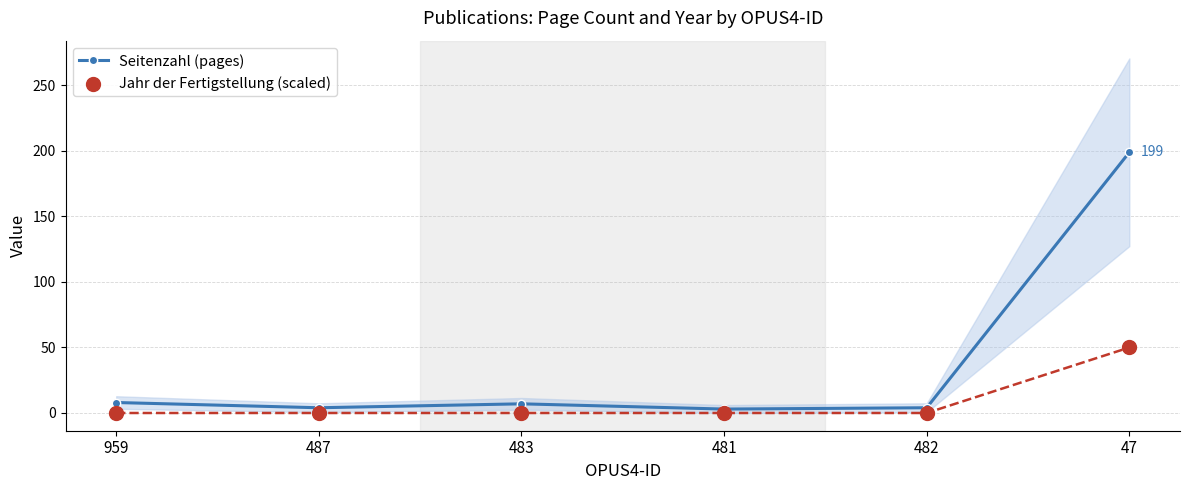

What are all the series names shown in the legend?

Seitenzahl (pages), Jahr der Fertigstellung (scaled)